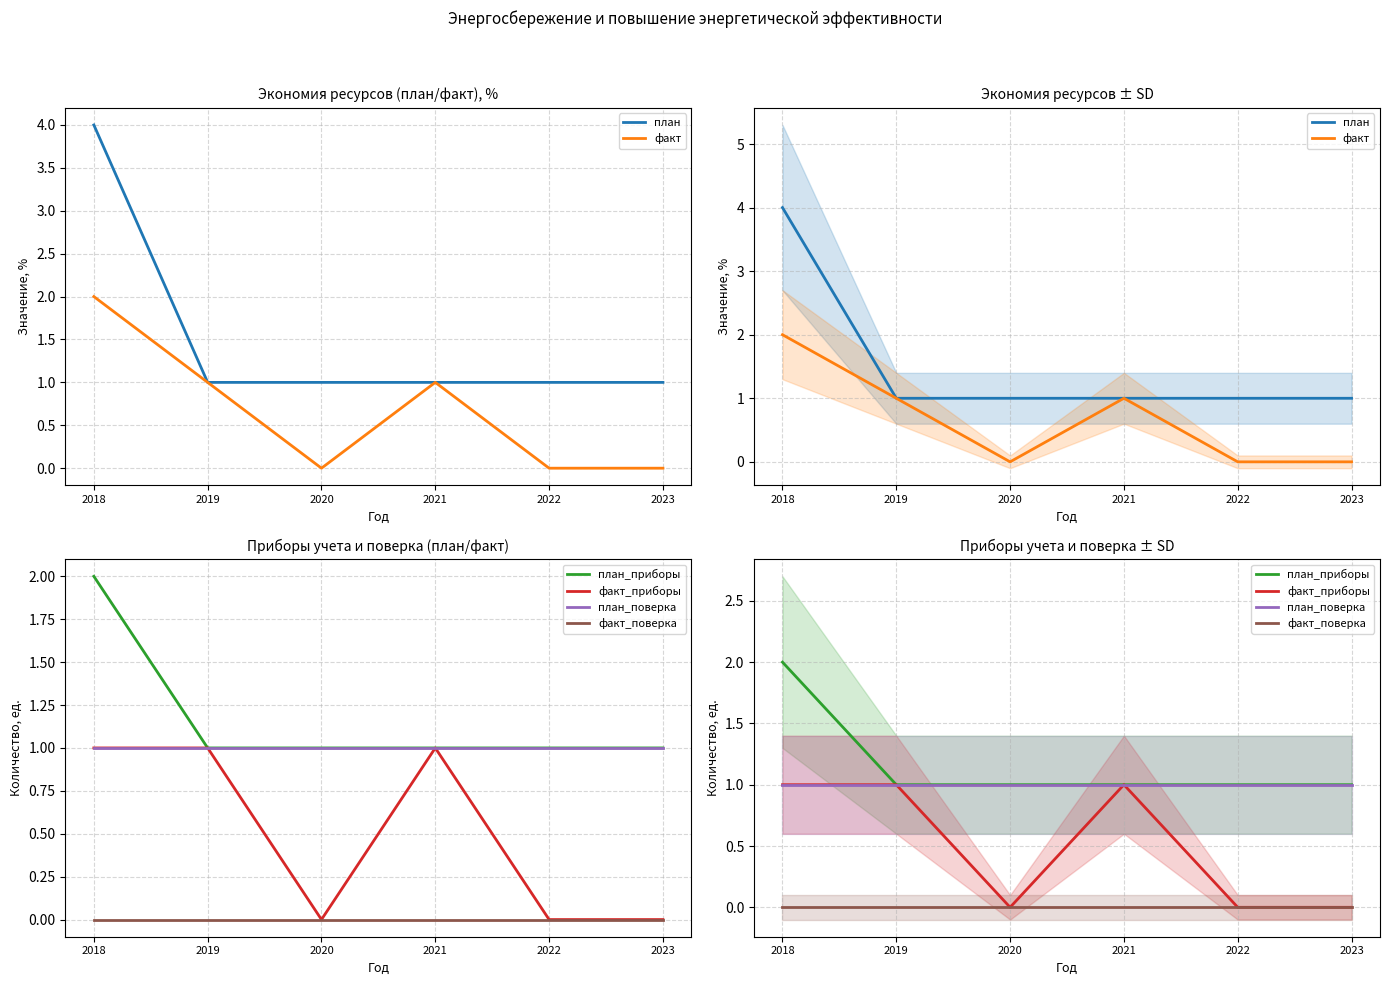

What is the highest value of the факт series?

2